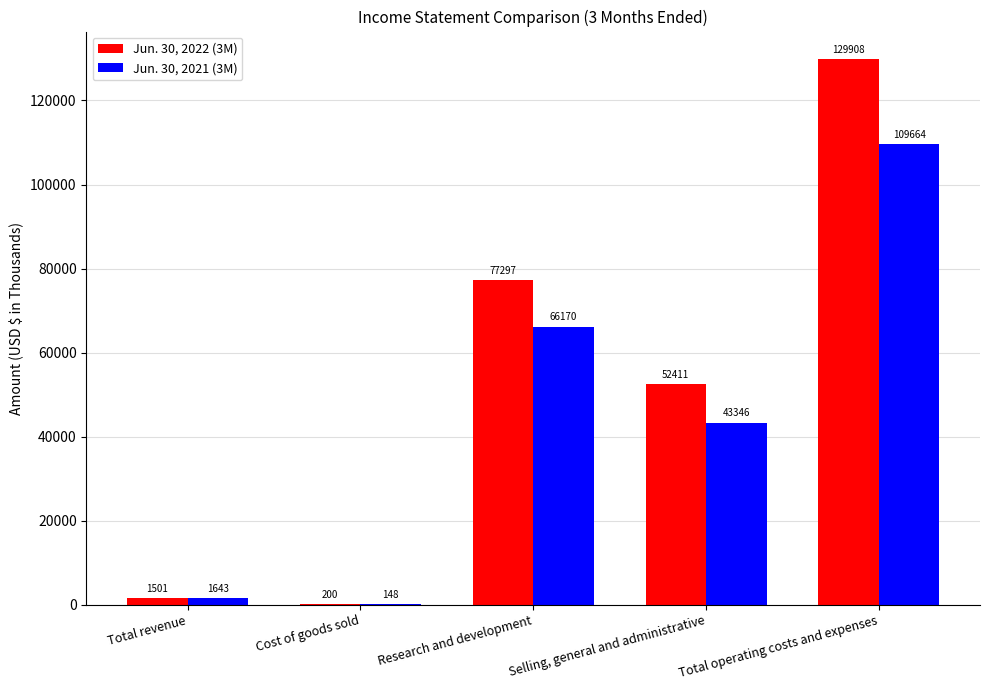

What is the maximum value for Jun. 30, 2022 (3M)?

129908